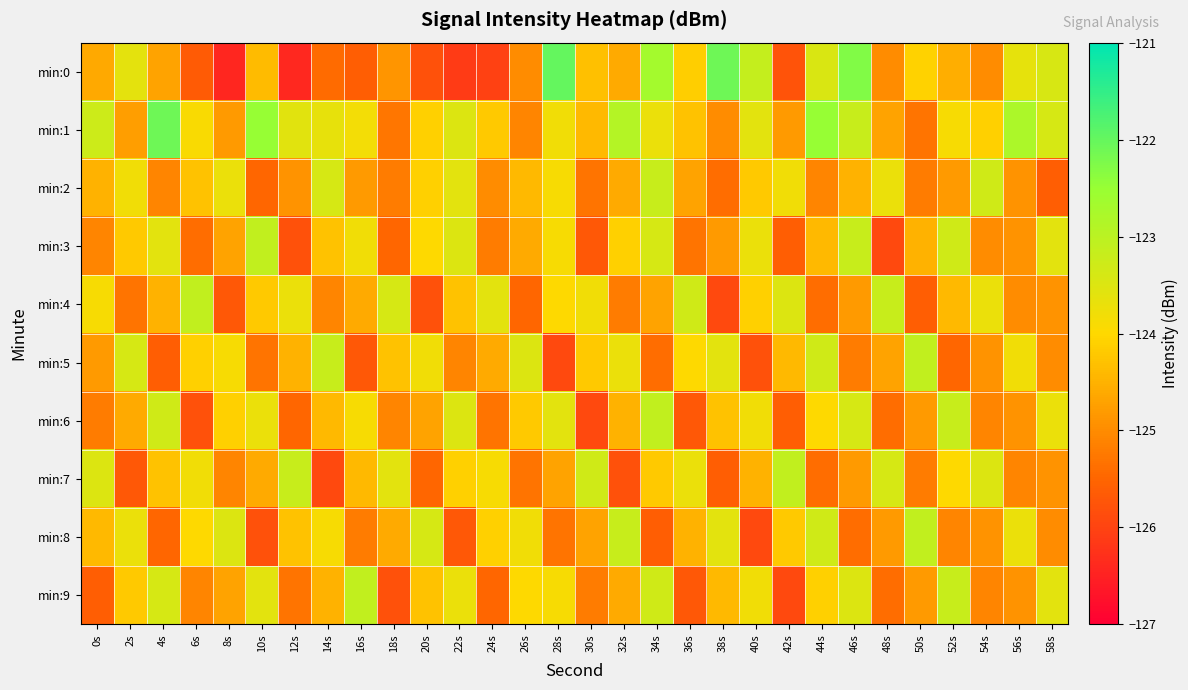

Reading left to right, what are all the values shown in this chart?

min:0: 0s=-124.6	2s=-123.6	4s=-124.7	6s=-125.6	8s=-126.4	10s=-124.4	12s=-126.4	14s=-125.4	16s=-125.6	18s=-124.9	20s=-125.8	22s=-126.1	24s=-126.0	26s=-125.0	28s=-122.0	30s=-124.3	32s=-124.6	34s=-122.7	36s=-124.1	38s=-122.1	40s=-123.1	42s=-125.8	44s=-123.5	46s=-122.3	48s=-125.0	50s=-124.1	52s=-124.6	54s=-125.0	56s=-123.6	58s=-123.4
min:1: 0s=-123.3	2s=-124.8	4s=-122.1	6s=-123.9	8s=-124.8	10s=-122.5	12s=-123.6	14s=-123.7	16s=-123.8	18s=-125.3	20s=-124.1	22s=-123.5	24s=-124.2	26s=-125.1	28s=-123.8	30s=-124.4	32s=-122.9	34s=-123.7	36s=-124.3	38s=-125.0	40s=-123.6	42s=-124.8	44s=-122.5	46s=-123.2	48s=-124.7	50s=-125.3	52s=-123.9	54s=-124.1	56s=-122.8	58s=-123.4
min:2: 0s=-124.5	2s=-123.8	4s=-125.1	6s=-124.3	8s=-123.7	10s=-125.5	12s=-124.9	14s=-123.4	16s=-124.8	18s=-125.2	20s=-124.1	22s=-123.6	24s=-125.0	26s=-124.4	28s=-123.9	30s=-125.3	32s=-124.6	34s=-123.2	36s=-124.7	38s=-125.4	40s=-124.2	42s=-123.8	44s=-125.1	46s=-124.5	48s=-123.7	50s=-125.2	52s=-124.8	54s=-123.3	56s=-124.9	58s=-125.6
min:3: 0s=-125.1	2s=-124.2	4s=-123.6	6s=-125.4	8s=-124.7	10s=-123.1	12s=-125.8	14s=-124.3	16s=-123.8	18s=-125.5	20s=-124.0	22s=-123.5	24s=-125.2	26s=-124.6	28s=-123.9	30s=-125.7	32s=-124.1	34s=-123.4	36s=-125.3	38s=-124.8	40s=-123.7	42s=-125.6	44s=-124.4	46s=-123.2	48s=-125.9	50s=-124.5	52s=-123.3	54s=-125.0	56s=-124.9	58s=-123.6
min:4: 0s=-123.9	2s=-125.3	4s=-124.5	6s=-123.1	8s=-125.7	10s=-124.2	12s=-123.7	14s=-125.1	16s=-124.6	18s=-123.4	20s=-125.8	22s=-124.3	24s=-123.6	26s=-125.5	28s=-124.0	30s=-123.8	32s=-125.2	34s=-124.7	36s=-123.3	38s=-125.9	40s=-124.1	42s=-123.5	44s=-125.4	46s=-124.8	48s=-123.2	50s=-125.6	52s=-124.4	54s=-123.7	56s=-125.0	58s=-124.9
min:5: 0s=-124.8	2s=-123.4	4s=-125.6	6s=-124.1	8s=-123.9	10s=-125.3	12s=-124.5	14s=-123.2	16s=-125.7	18s=-124.3	20s=-123.8	22s=-125.1	24s=-124.6	26s=-123.5	28s=-125.9	30s=-124.2	32s=-123.7	34s=-125.4	36s=-124.0	38s=-123.6	40s=-125.8	42s=-124.4	44s=-123.3	46s=-125.2	48s=-124.7	50s=-123.1	52s=-125.5	54s=-124.9	56s=-123.8	58s=-125.0
min:6: 0s=-125.2	2s=-124.6	4s=-123.3	6s=-125.8	8s=-124.1	10s=-123.7	12s=-125.5	14s=-124.4	16s=-123.9	18s=-125.1	20s=-124.7	22s=-123.5	24s=-125.3	26s=-124.2	28s=-123.6	30s=-125.9	32s=-124.5	34s=-123.1	36s=-125.7	38s=-124.3	40s=-123.8	42s=-125.6	44s=-124.0	46s=-123.4	48s=-125.4	50s=-124.8	52s=-123.2	54s=-125.1	56s=-124.9	58s=-123.7
min:7: 0s=-123.5	2s=-125.7	4s=-124.3	6s=-123.8	8s=-125.1	10s=-124.6	12s=-123.2	14s=-125.9	16s=-124.4	18s=-123.6	20s=-125.5	22s=-124.1	24s=-123.9	26s=-125.3	28s=-124.7	30s=-123.3	32s=-125.8	34s=-124.2	36s=-123.7	38s=-125.6	40s=-124.5	42s=-123.1	44s=-125.4	46s=-124.8	48s=-123.4	50s=-125.2	52s=-124.0	54s=-123.5	56s=-125.1	58s=-124.9
min:8: 0s=-124.4	2s=-123.7	4s=-125.5	6s=-124.0	8s=-123.5	10s=-125.8	12s=-124.3	14s=-123.9	16s=-125.2	18s=-124.6	20s=-123.4	22s=-125.7	24s=-124.1	26s=-123.8	28s=-125.3	30s=-124.7	32s=-123.2	34s=-125.6	36s=-124.5	38s=-123.6	40s=-125.9	42s=-124.2	44s=-123.3	46s=-125.4	48s=-124.8	50s=-123.1	52s=-125.1	54s=-124.9	56s=-123.7	58s=-125.0
min:9: 0s=-125.6	2s=-124.2	4s=-123.4	6s=-125.1	8s=-124.7	10s=-123.6	12s=-125.3	14s=-124.5	16s=-123.1	18s=-125.8	20s=-124.3	22s=-123.7	24s=-125.5	26s=-124.0	28s=-123.9	30s=-125.2	32s=-124.6	34s=-123.3	36s=-125.7	38s=-124.4	40s=-123.8	42s=-125.9	44s=-124.1	46s=-123.5	48s=-125.4	50s=-124.8	52s=-123.2	54s=-125.1	56s=-124.9	58s=-123.6